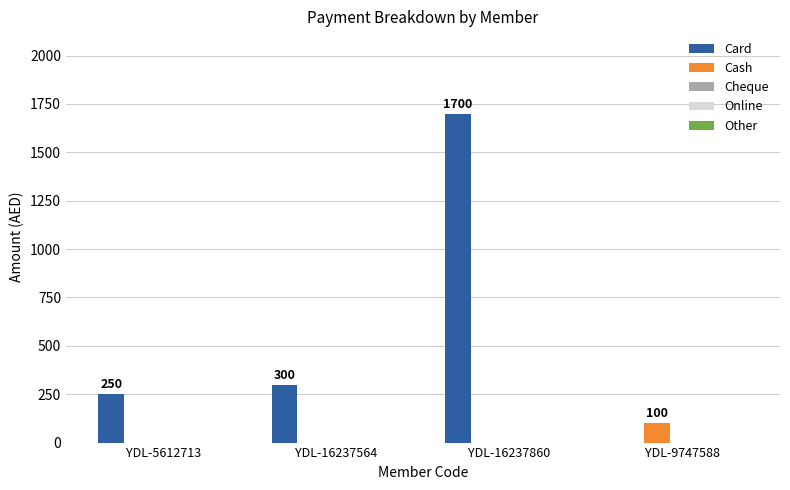

Which series has the largest total across all categories?

Card